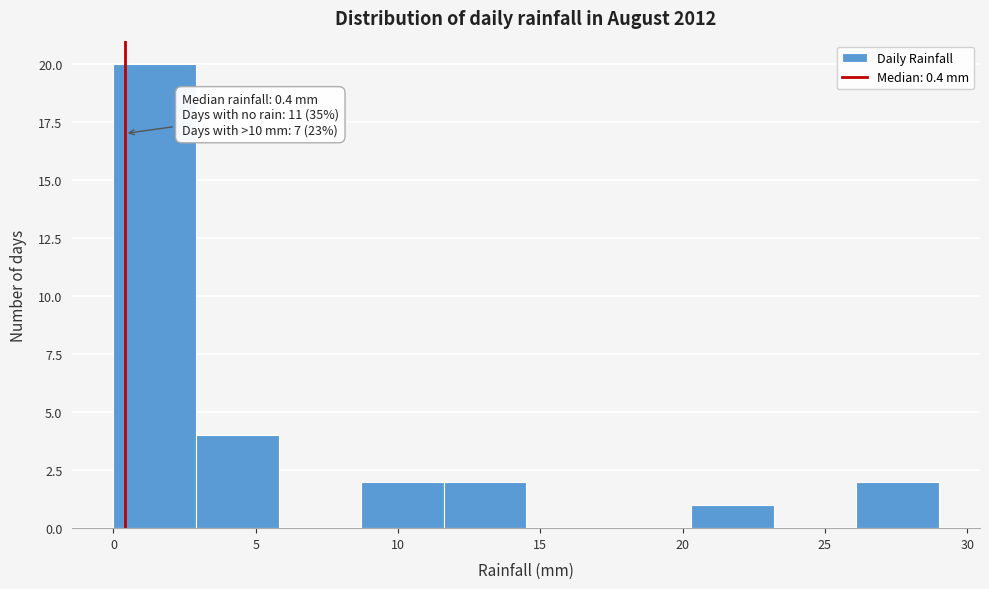

Which range on the x-axis has the tallest bar?

0.0 to 2.9